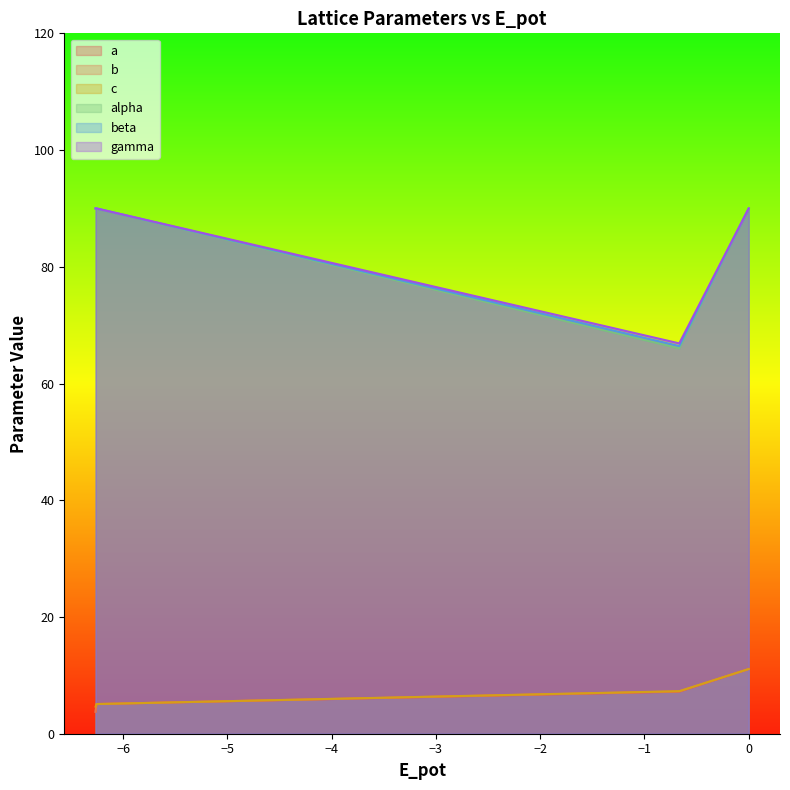

Reading left to right, what are all the values shown in this chart?

a: 3.8	5.1	7.2	11.1
b: 3.8	5.1	7.3	11.1
c: 4.6	5.1	7.3	11.1
alpha: 90.0	90.0	66.9	90.0
beta: 90.0	90.0	66.0	90.0
gamma: 90.0	90.0	66.4	90.0